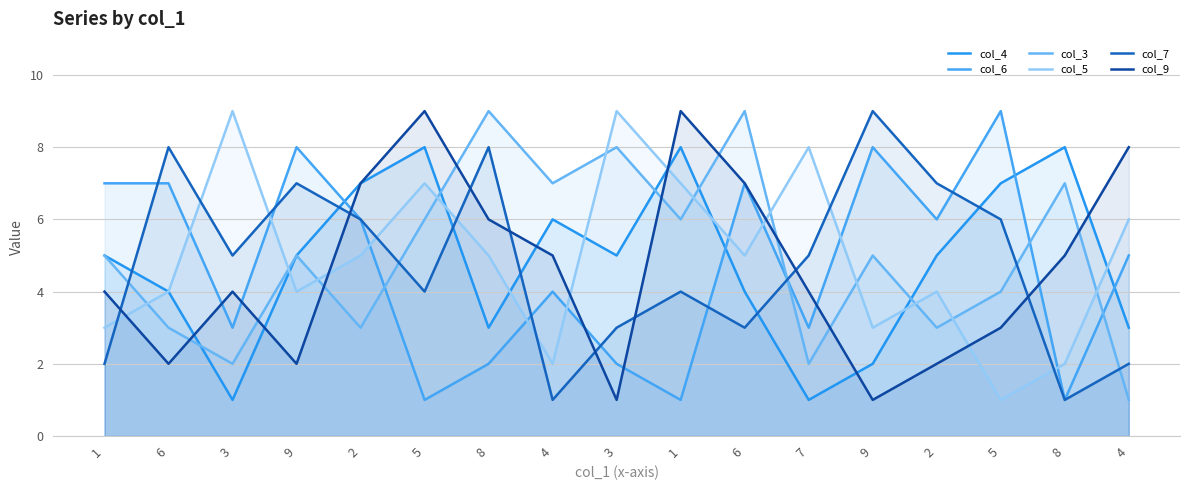

Reading left to right, extract all data points from this chart.

col_4: 1=5	6=4	3=1	9=5	2=7	5=8	8=3	4=6	3=5	1=8	6=4	7=1	9=2	2=5	5=7	8=8	4=3
col_6: 1=7	6=7	3=3	9=8	2=6	5=1	8=2	4=4	3=2	1=1	6=7	7=3	9=8	2=6	5=9	8=1	4=5
col_3: 1=5	6=3	3=2	9=5	2=3	5=6	8=9	4=7	3=8	1=6	6=9	7=2	9=5	2=3	5=4	8=7	4=1
col_5: 1=3	6=4	3=9	9=4	2=5	5=7	8=5	4=2	3=9	1=7	6=5	7=8	9=3	2=4	5=1	8=2	4=6
col_7: 1=2	6=8	3=5	9=7	2=6	5=4	8=8	4=1	3=3	1=4	6=3	7=5	9=9	2=7	5=6	8=1	4=2
col_9: 1=4	6=2	3=4	9=2	2=7	5=9	8=6	4=5	3=1	1=9	6=7	7=4	9=1	2=2	5=3	8=5	4=8